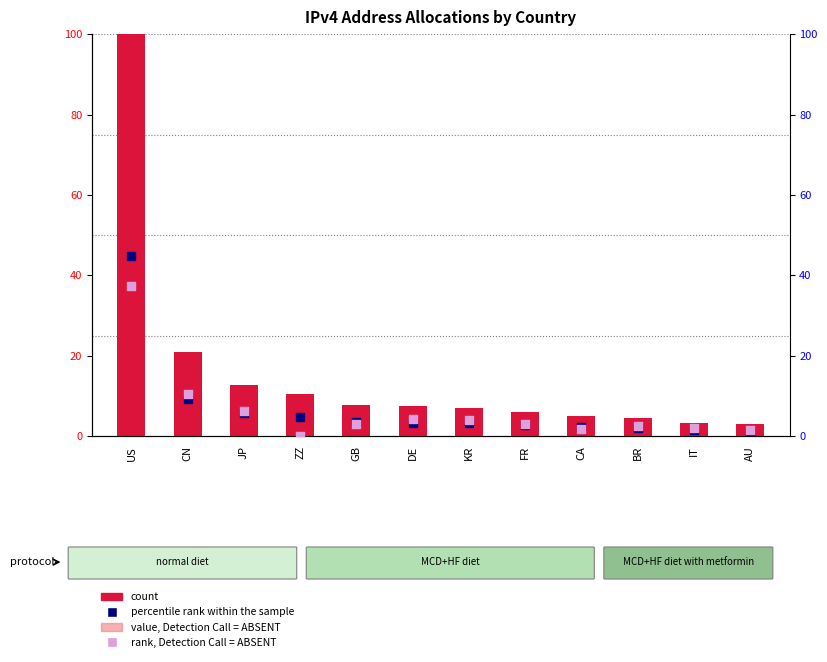

At how many categories does at least one series exceed 27?

1